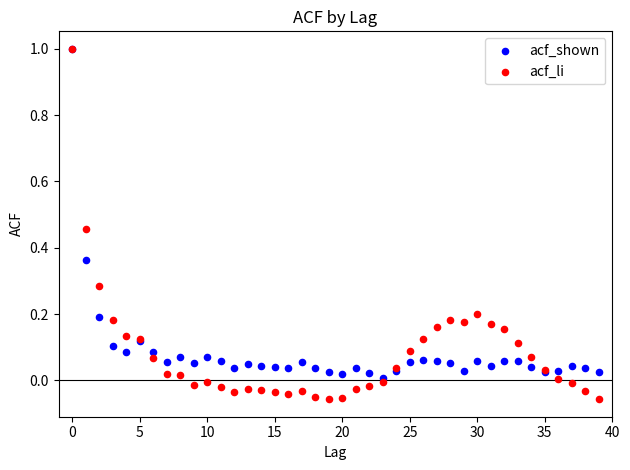

What are all the series names shown in the legend?

acf_shown, acf_li